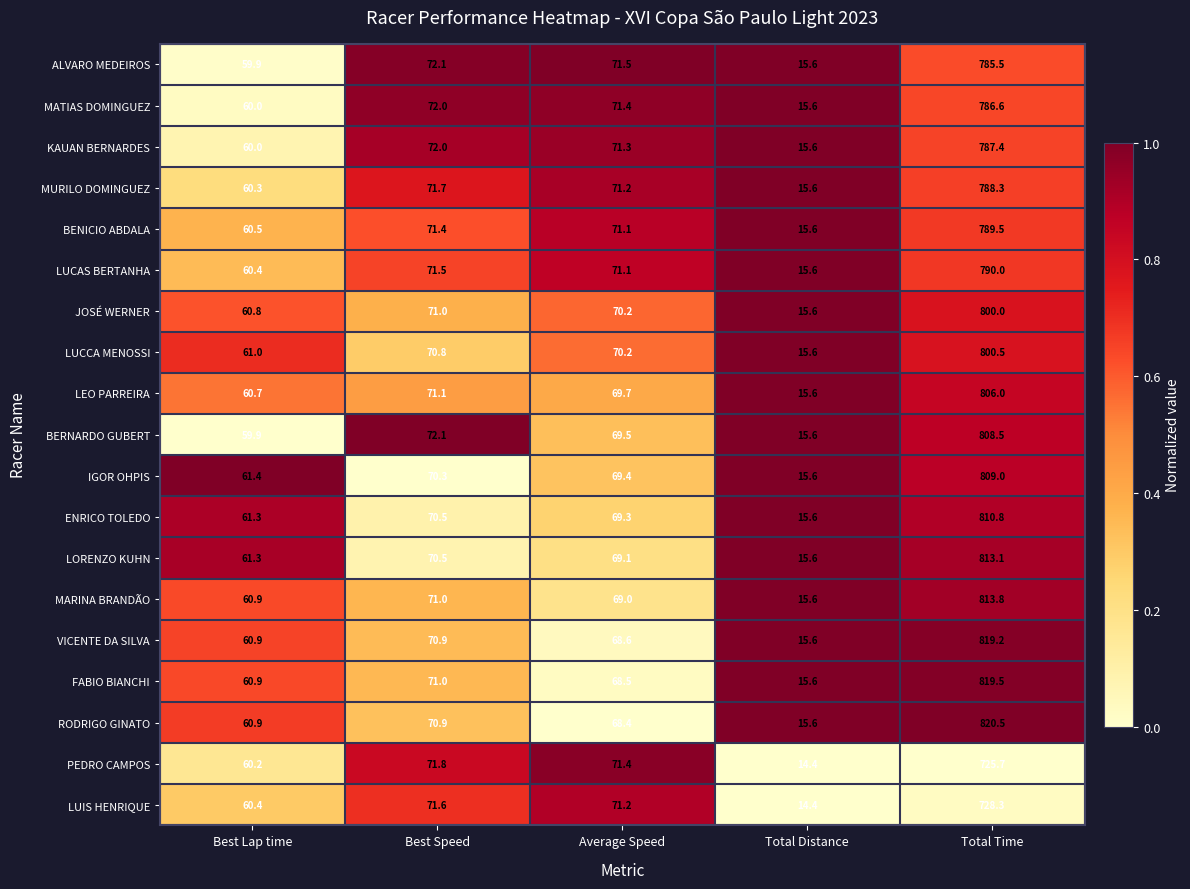

At which category is the sum across all series the highest?

Total Time